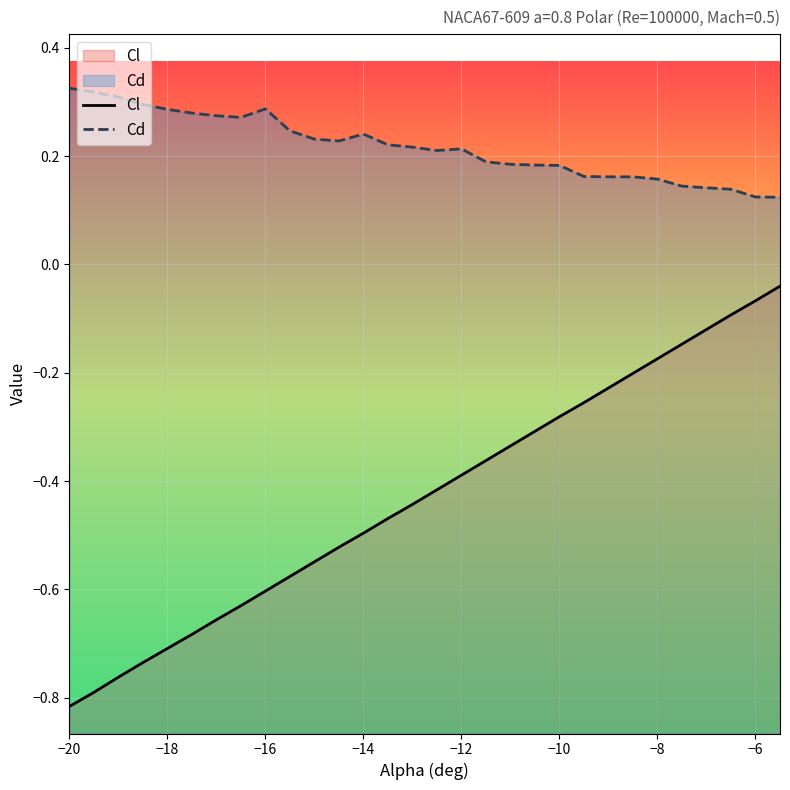

Rank the series by their maximum value, from lowest to highest.

Cl, Cd